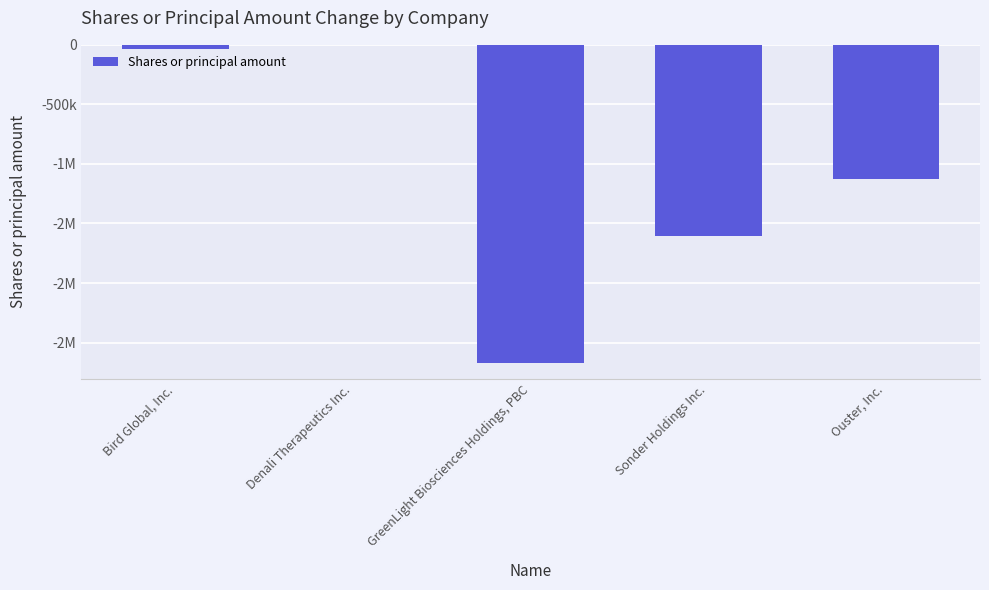

Rank the categories by value from lowest to highest.

GreenLight Biosciences Holdings, PBC, Sonder Holdings Inc., Ouster, Inc., Bird Global, Inc., Denali Therapeutics Inc.